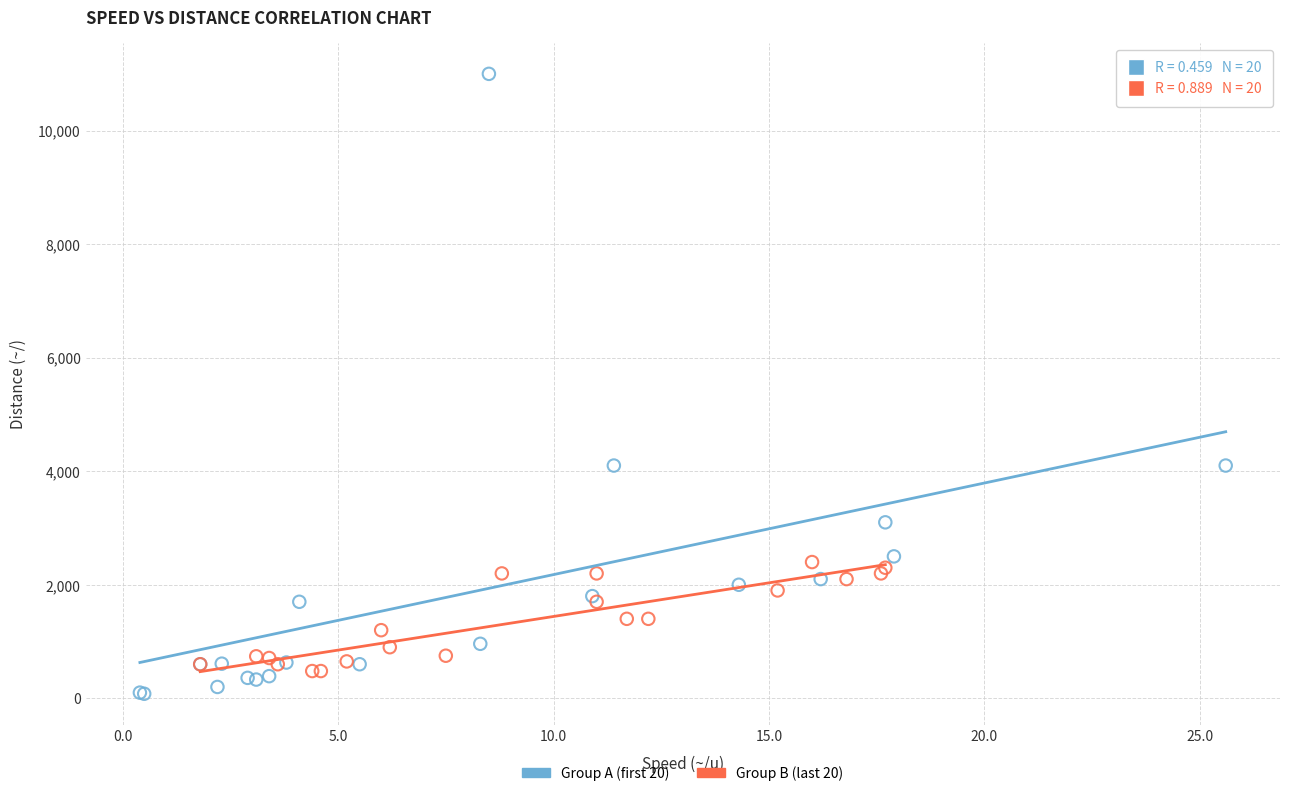

Which series contains the highest Y value?

Group A (first 20)